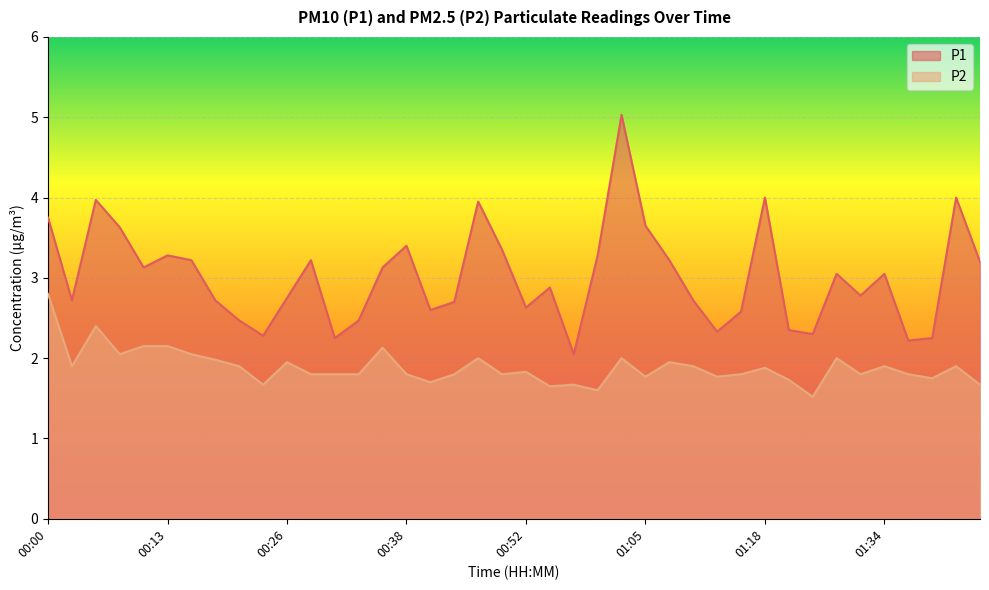

At which category does P2 reach its first local peak?

00:05